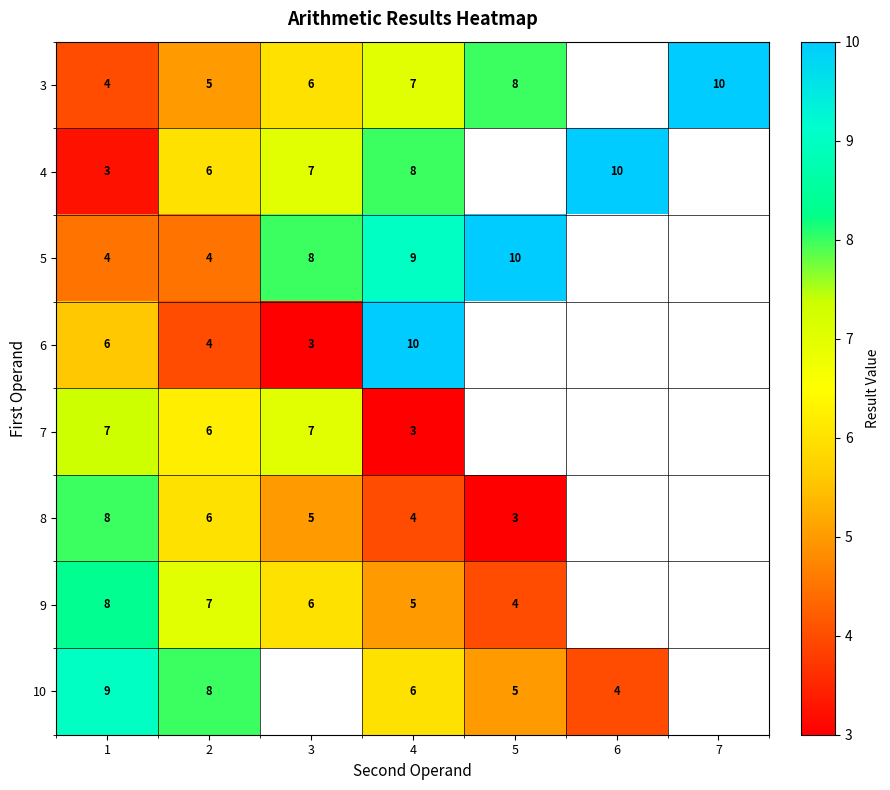

The 8 series shows 8 at 1. True or false?

True